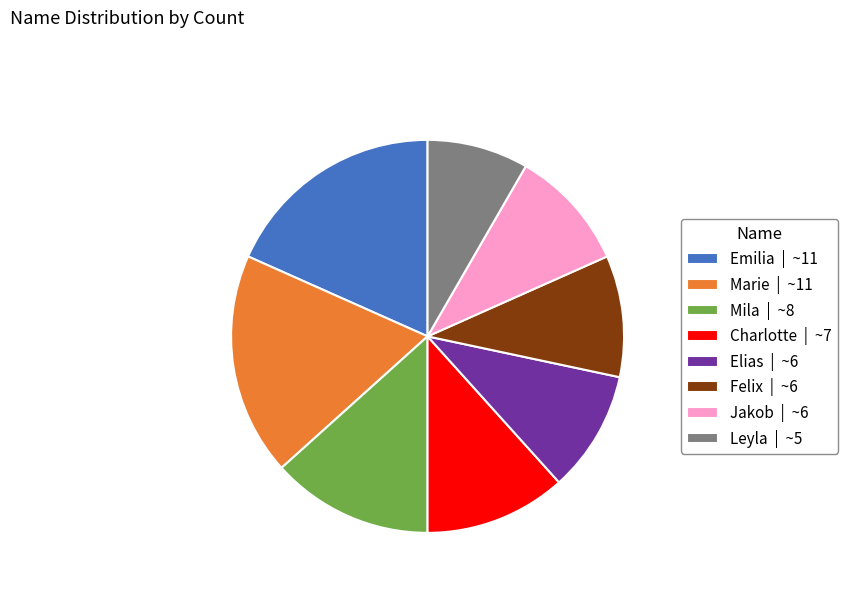

Is Emilia | ~11 the majority of the pie?

No